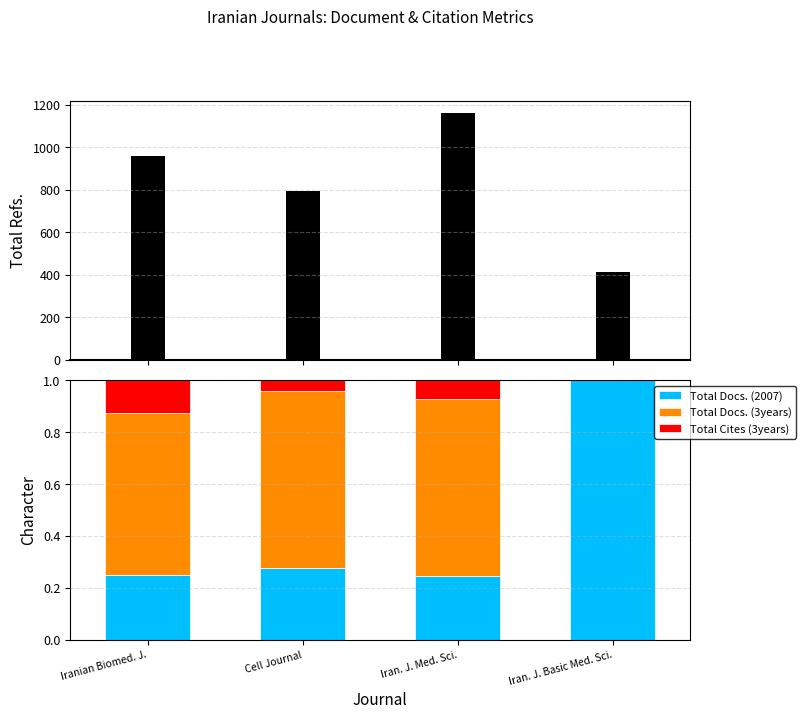

What is the average value of the Total Refs. series?

833.2